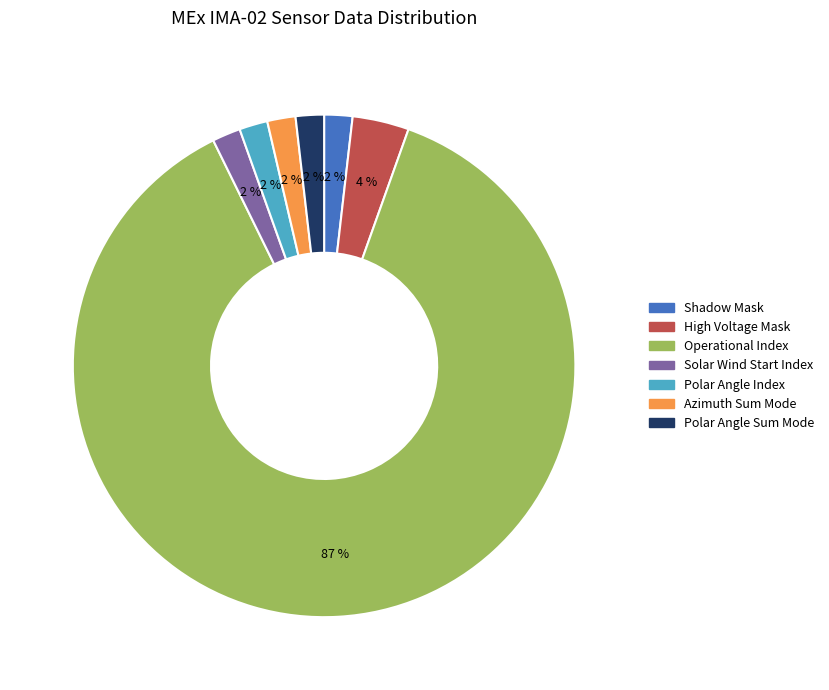

To the nearest percent, what is the average slice percentage?

14%